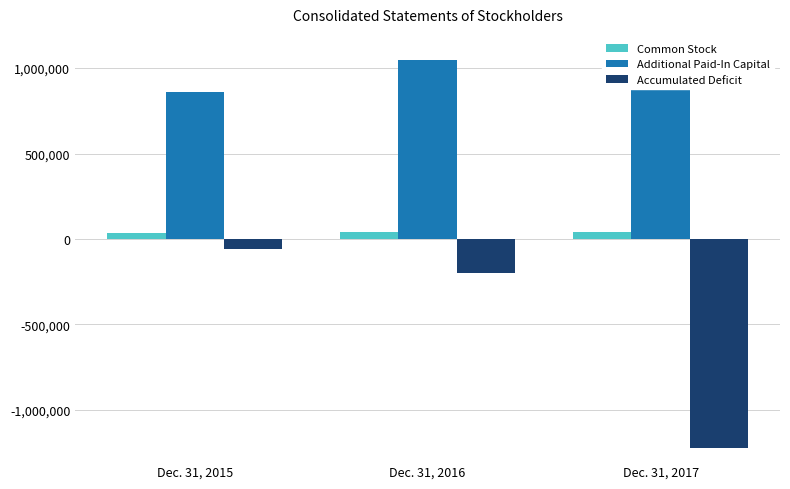

Reading right to left, extract all data points from this chart.

Common Stock: 37990	37965	36540
Additional Paid-In Capital: 1049652	1044677	862889
Accumulated Deficit: -1224169	-196517	-61485